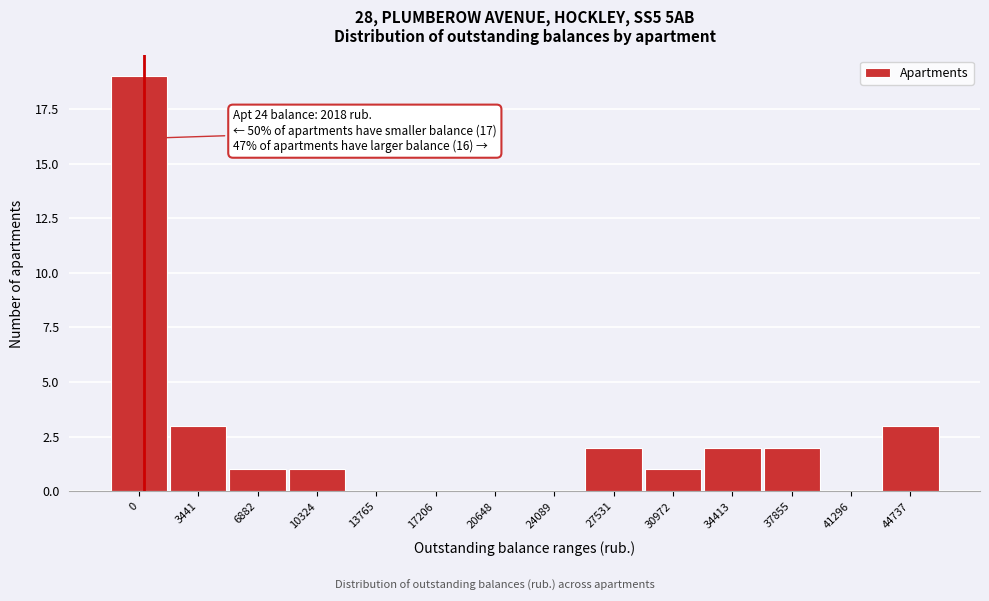

Reading right to left, list all the values displayed in this chart.

44737=3	41296=0	37855=2	34413=2	30972=1	27531=2	24089=0	20648=0	17206=0	13765=0	10324=1	6882=1	3441=3	0=19